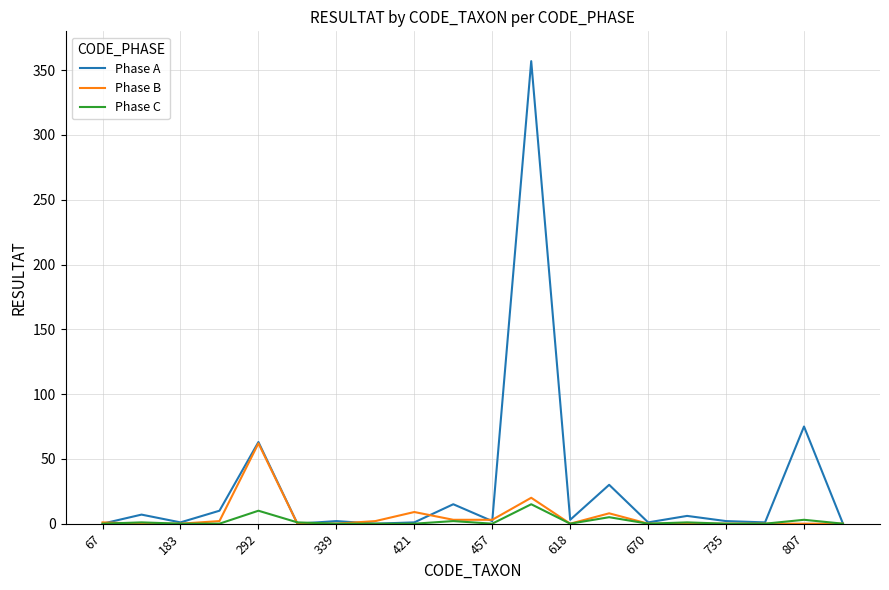

What is the maximum value shown in the chart?

357